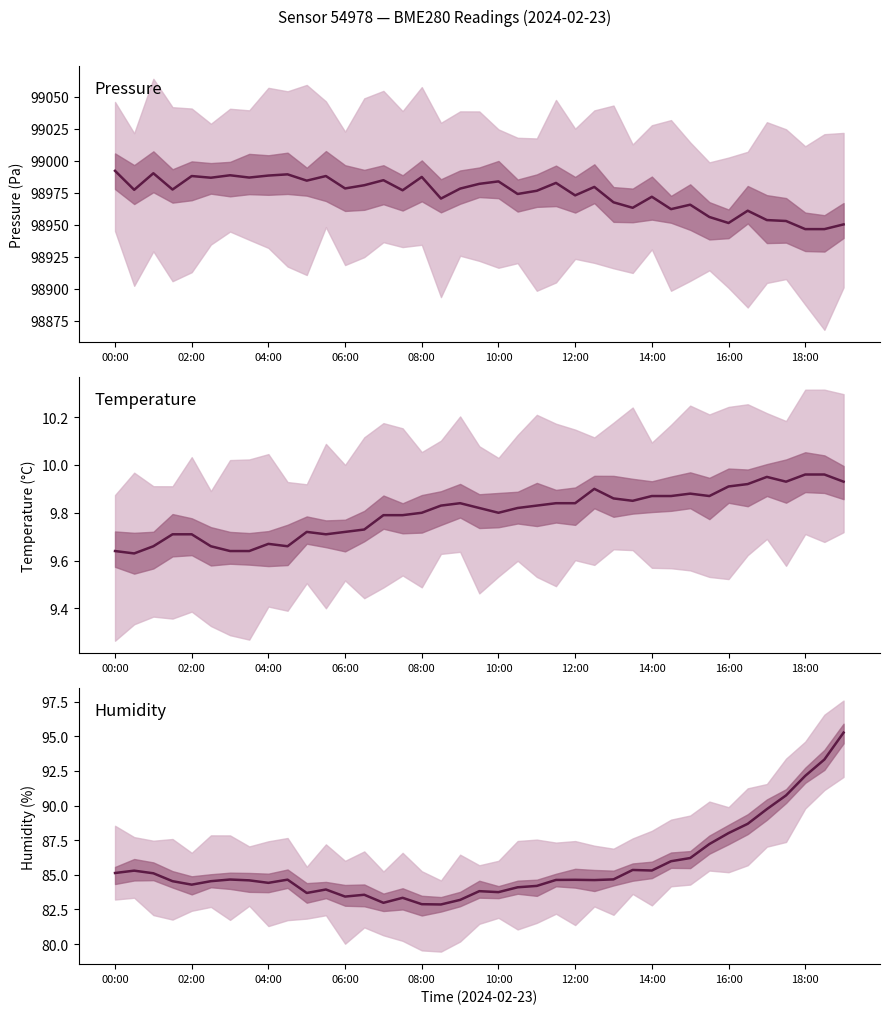

The value of Temperature (°C) at 02:00 is 2.3. True or false?

False